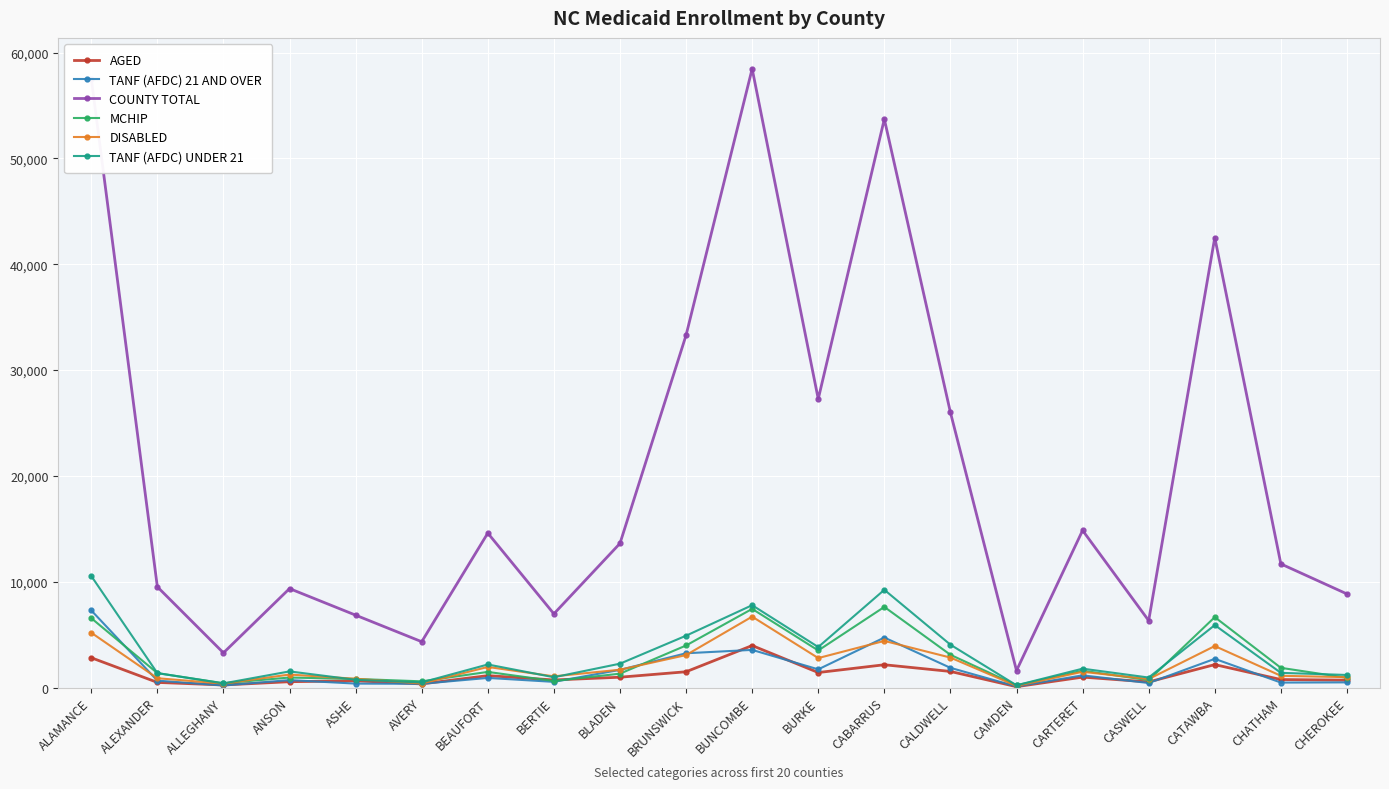

Which series has the largest total across all categories?

COUNTY TOTAL